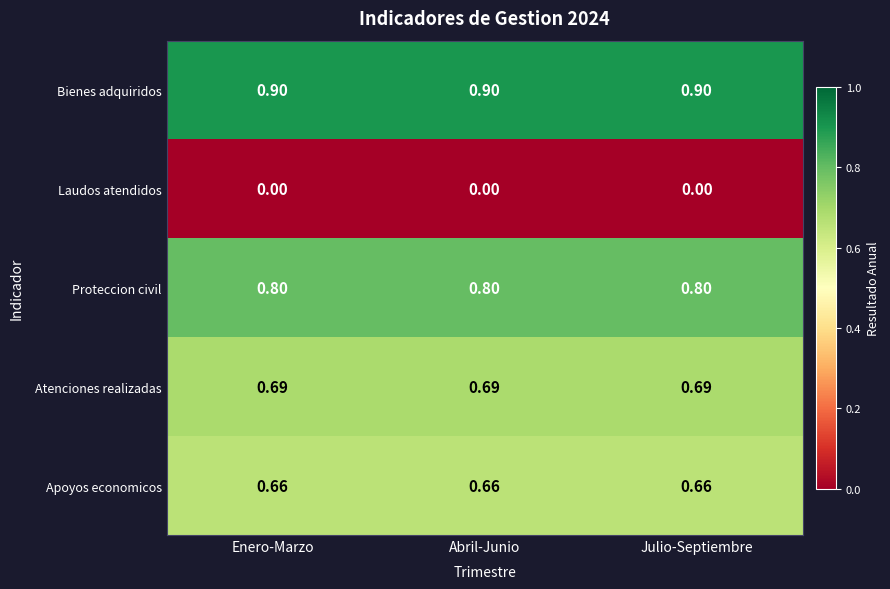

Which series has the largest total across all categories?

Bienes adquiridos